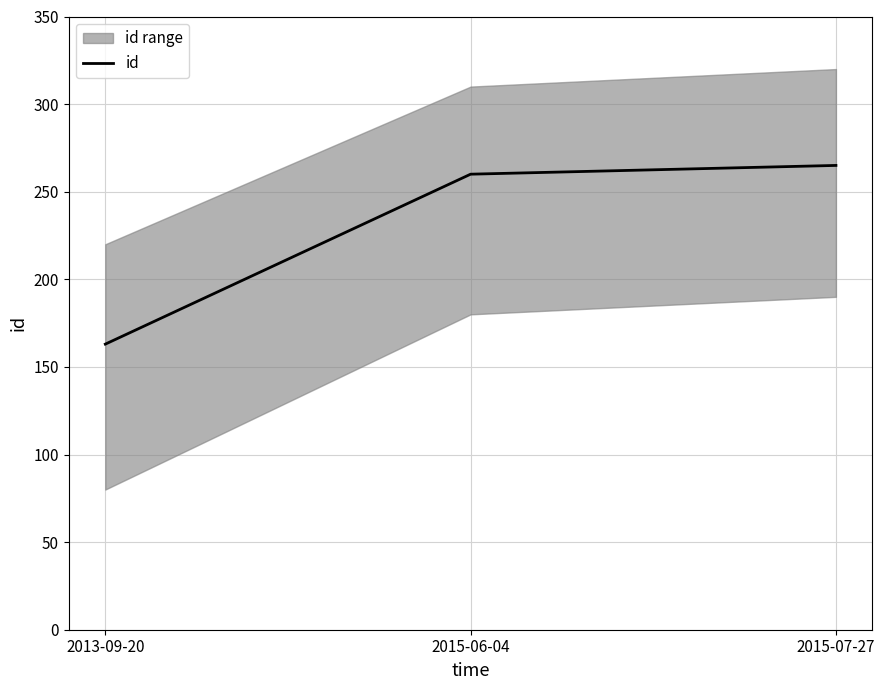

Does the chart have visible grid lines?

Yes